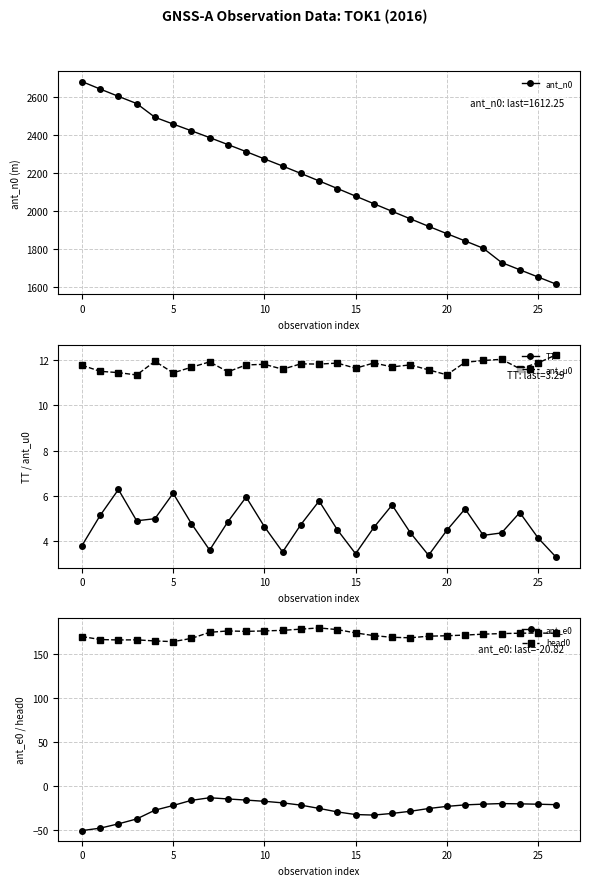

What is the difference between the maximum and minimum values in the TT series?

3.0